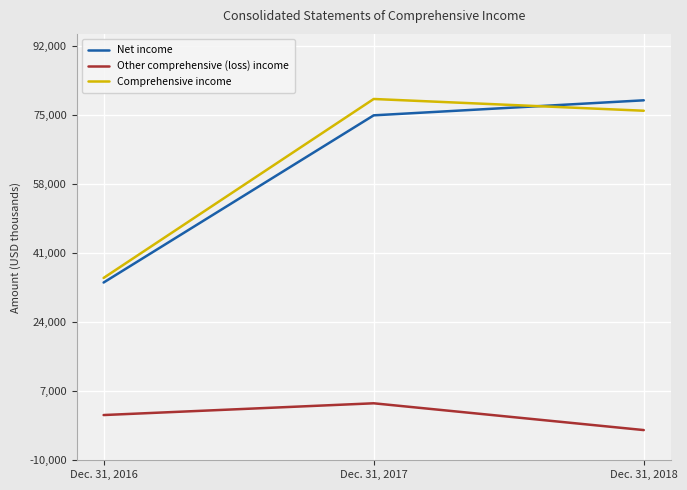

What are all the series names shown in the legend?

Net income, Other comprehensive (loss) income, Comprehensive income